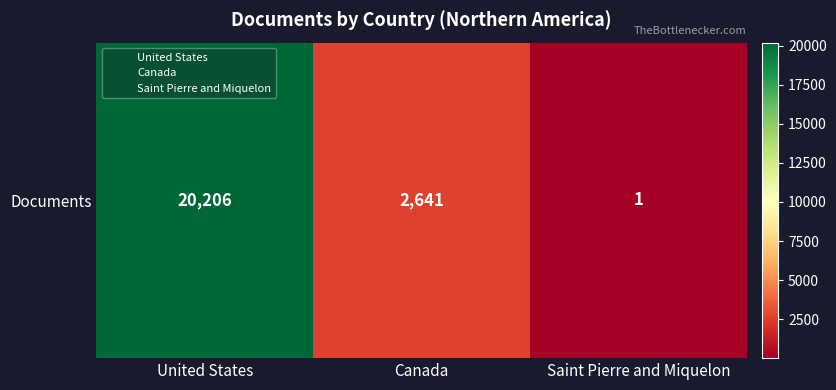

Count the number of categories in the chart.

3